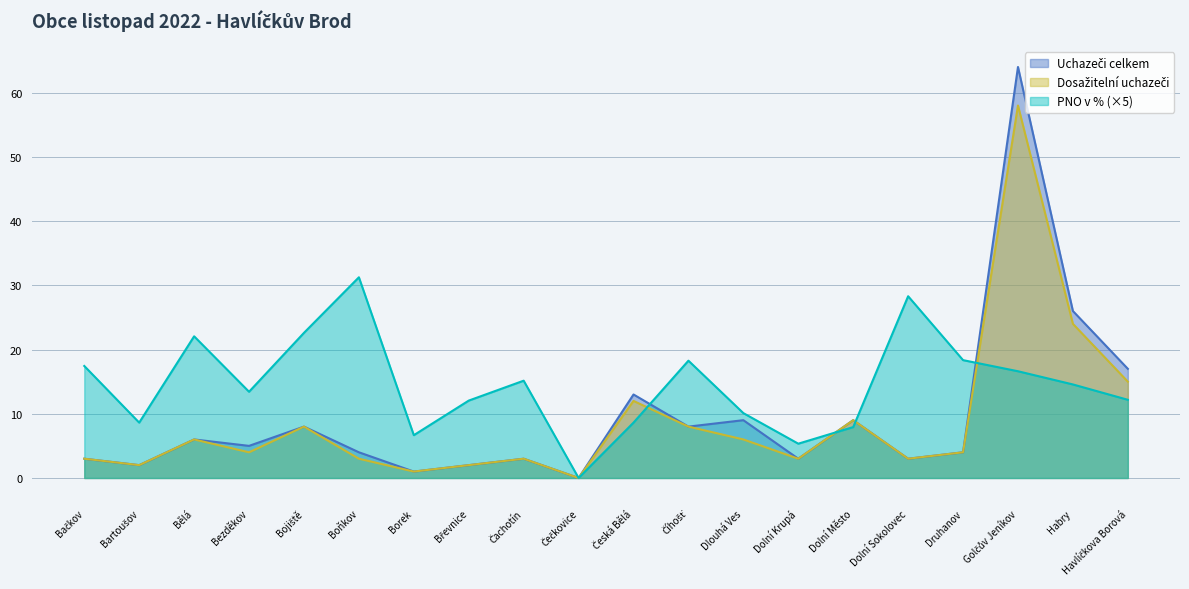

Where is the first local maximum for Uchazeči celkem?

Bělá